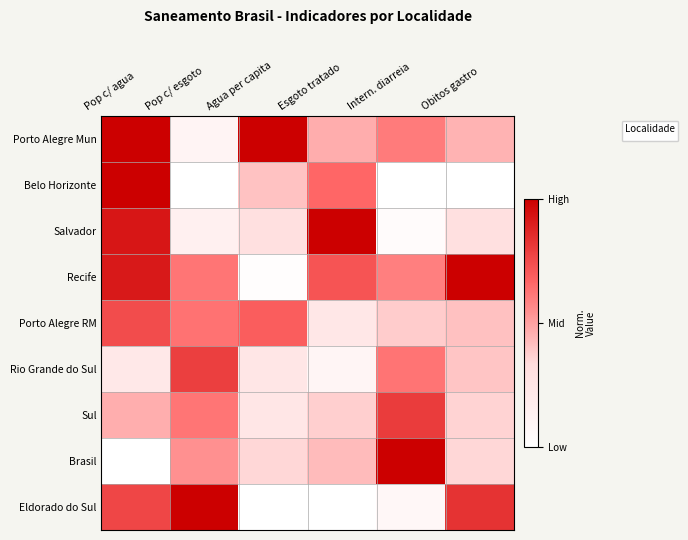

What is the average value?

0.6